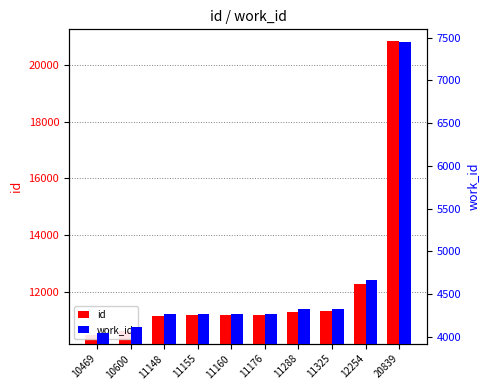

What is the value of the work_id bar at the 10th from the left?

7447